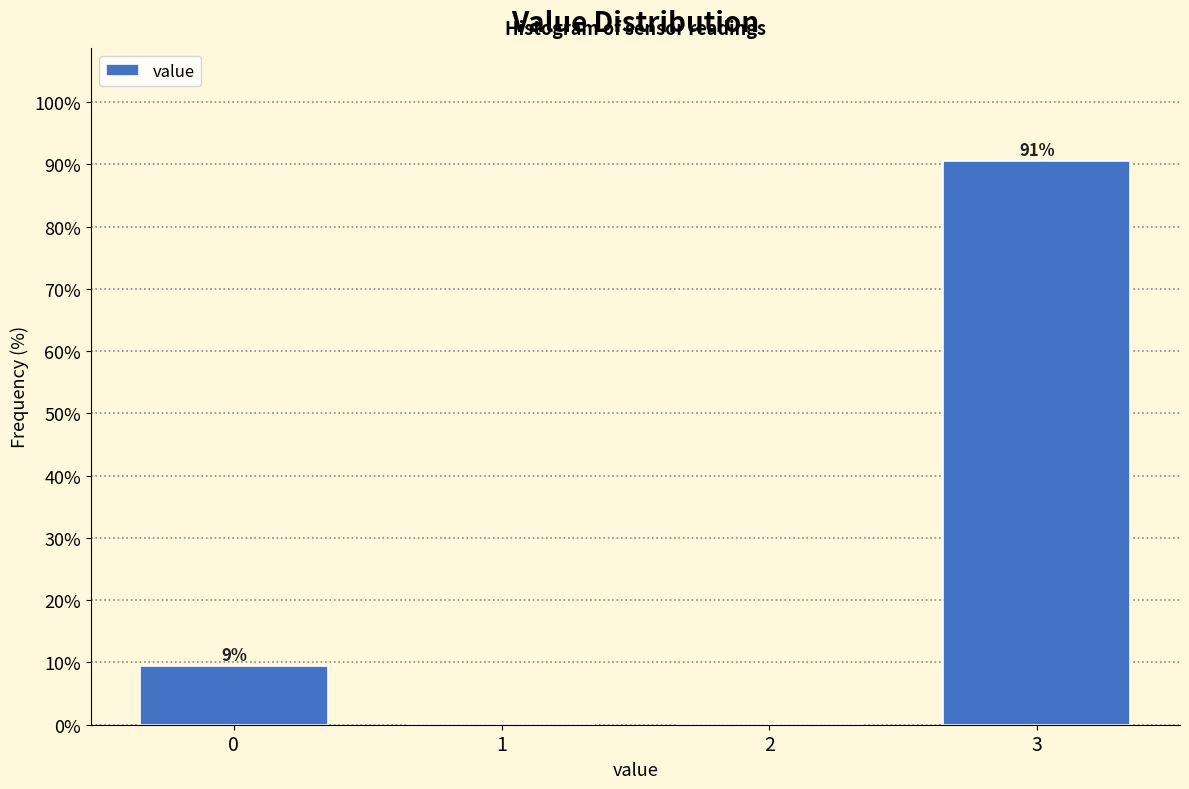

Which range on the x-axis has the tallest bar?

2.5 to 3.5